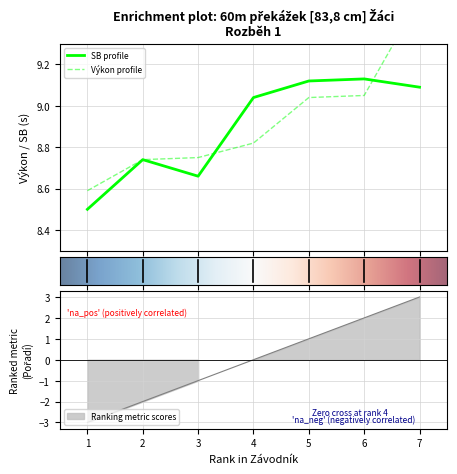

In SB, how many points are higher than both neighbors (excluding endpoints)?

2